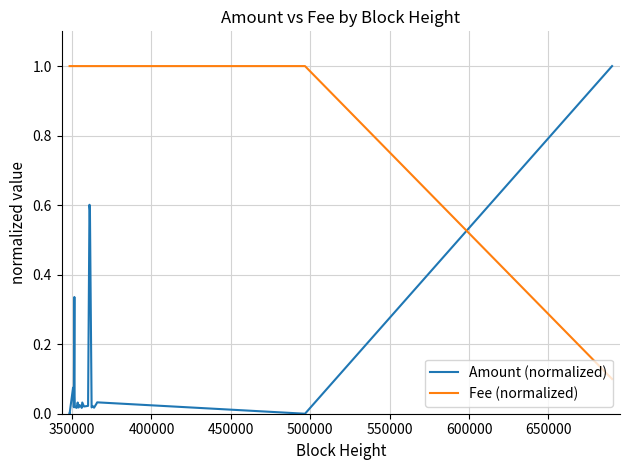

What is the label of the 27th point from the right?

500000